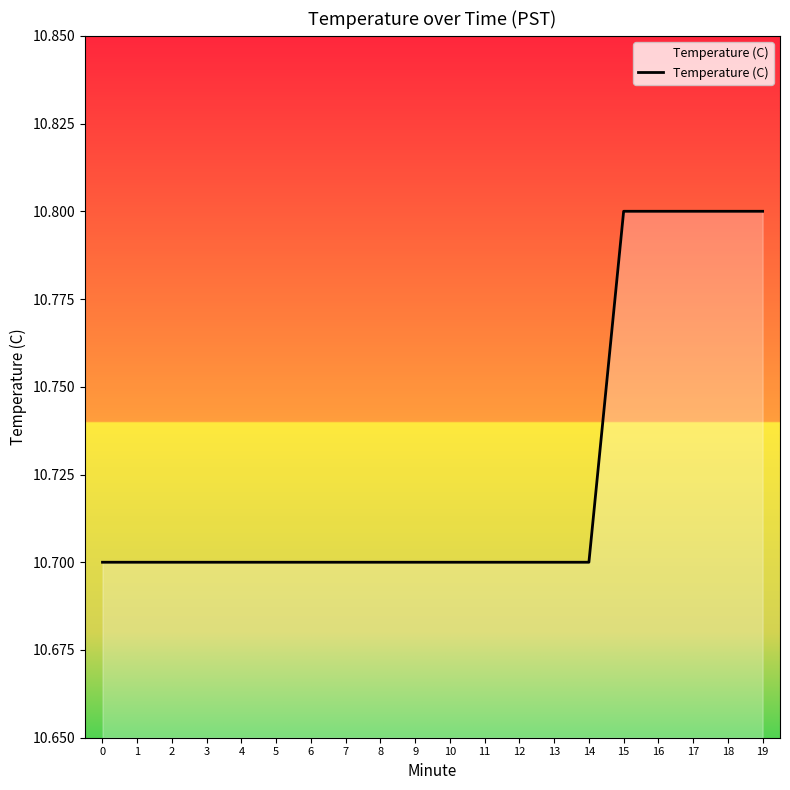

What is the minimum value shown in the chart?

10.7